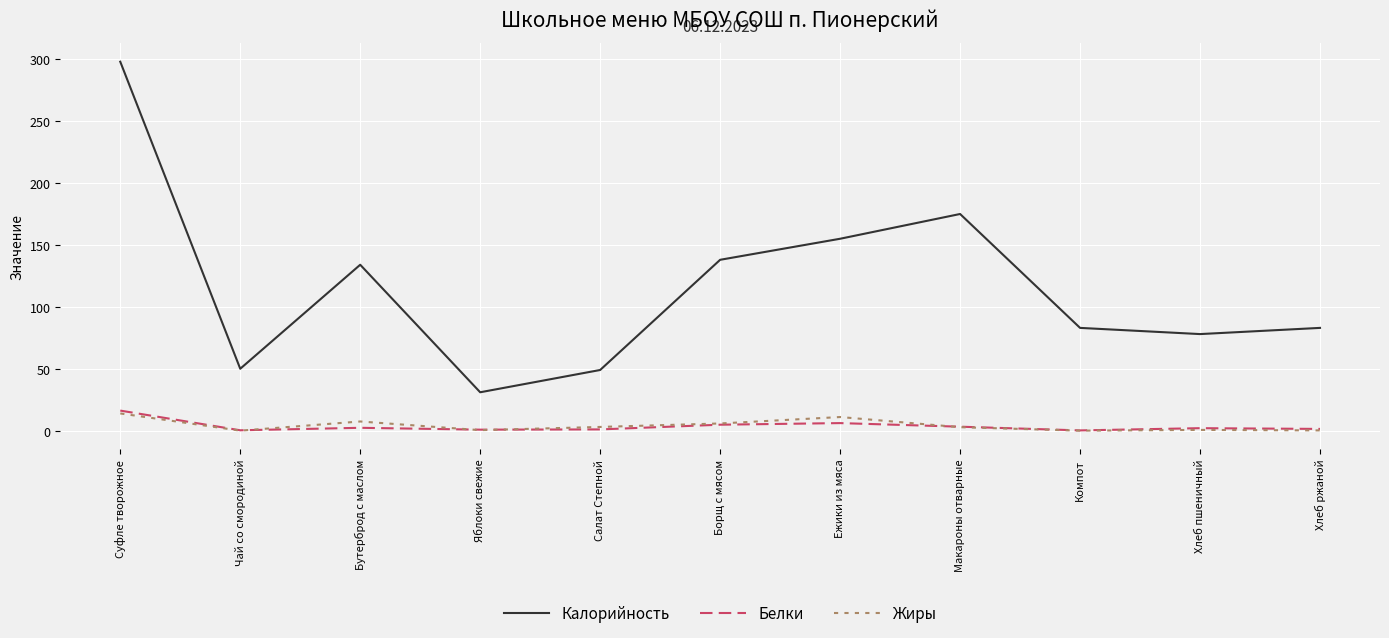

True or false: Белки and Калорийность cross at least once.

False